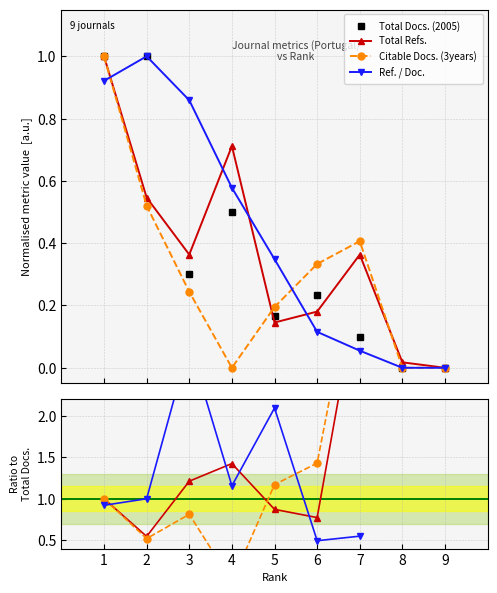

What are all the series names shown in the legend?

Total Docs. (2005), Total Refs., Citable Docs. (3years), Ref. / Doc.